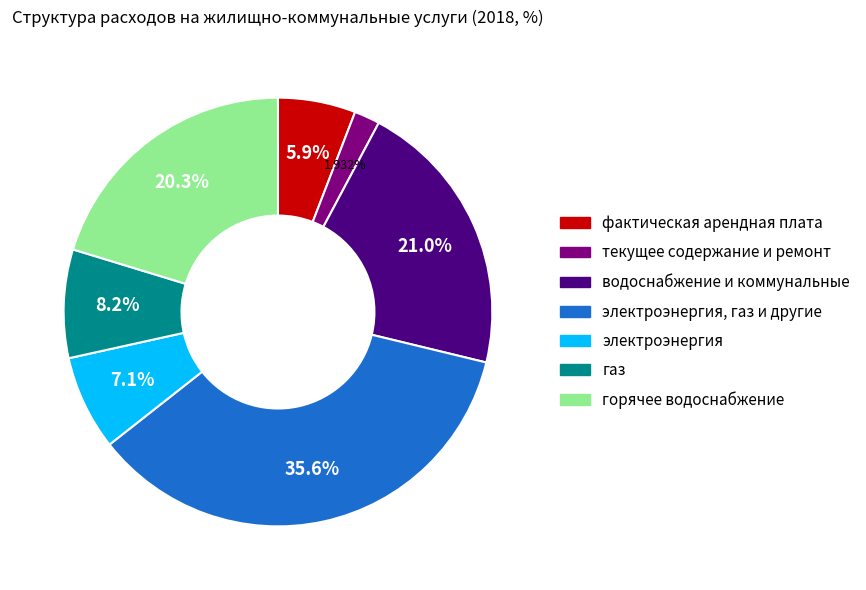

How many segments does this pie chart have?

7